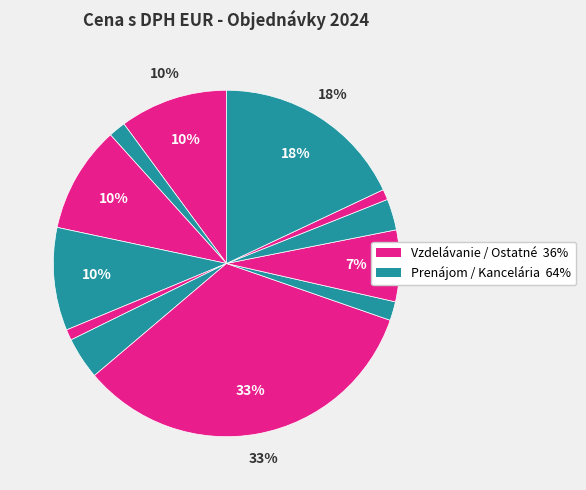

Is there a majority slice in this chart?

No